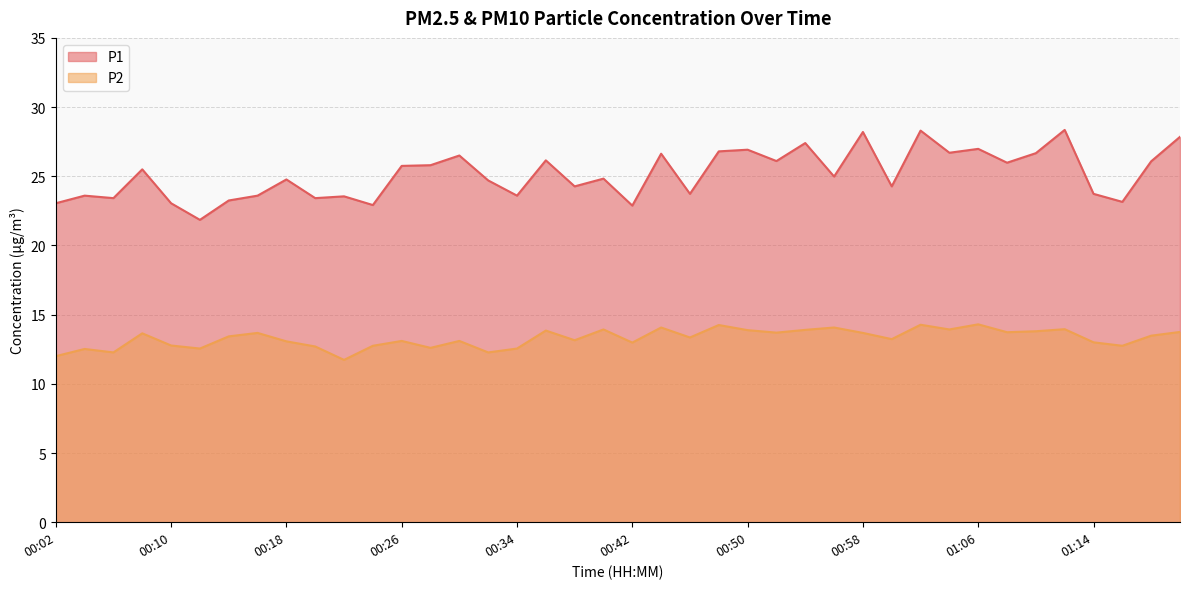

The P2 series shows 14.1 at 00:44. True or false?

True